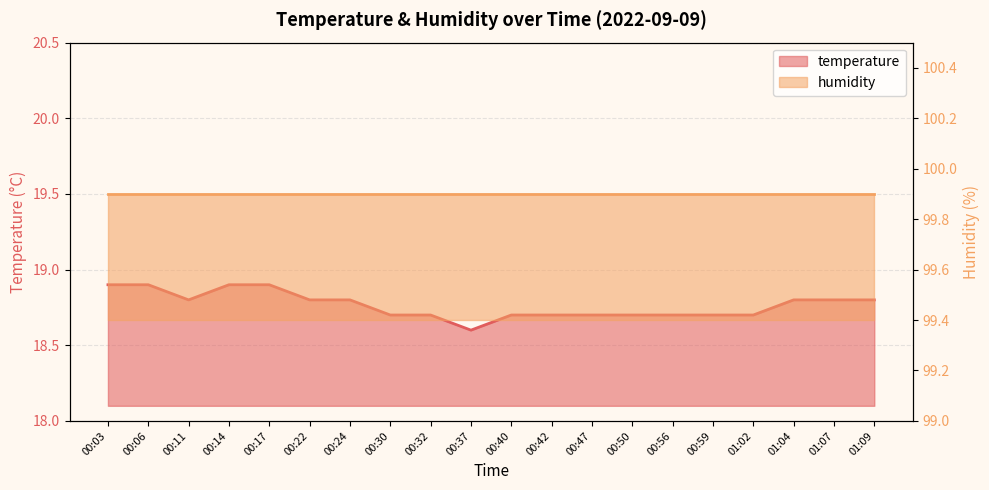

What is the smallest value displayed?

18.6